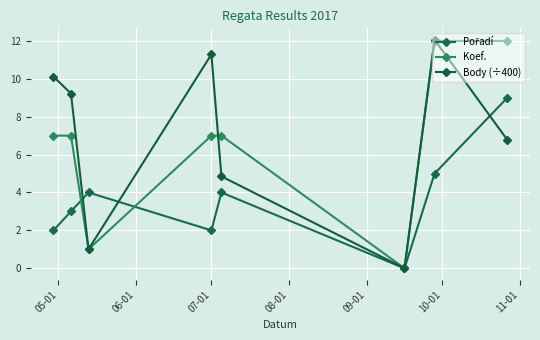

Does the chart have visible grid lines?

Yes